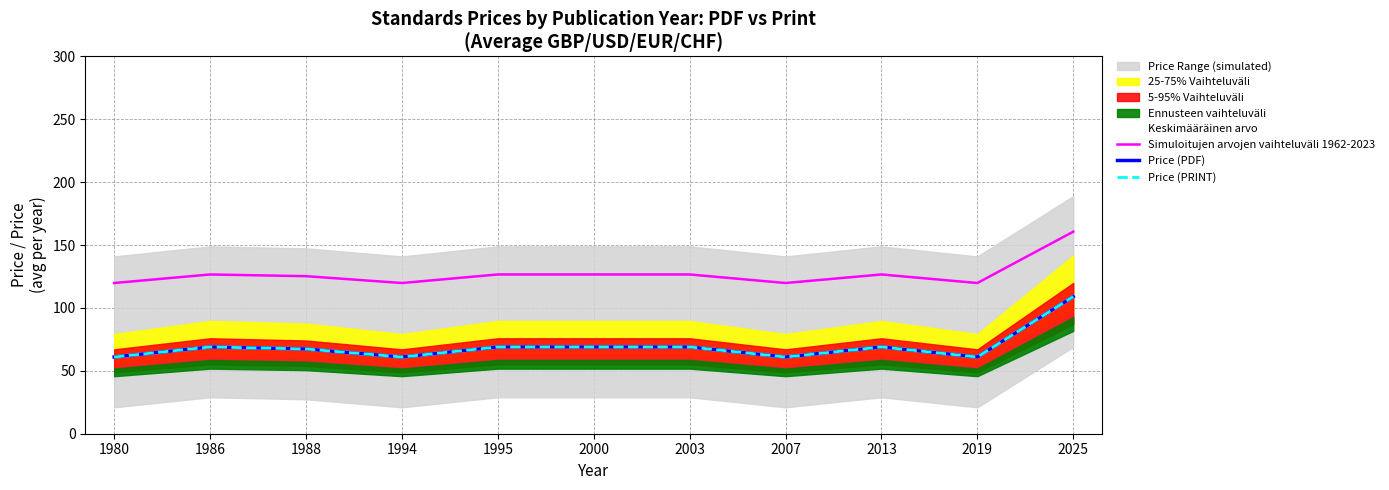

Count the number of categories in the chart.

11